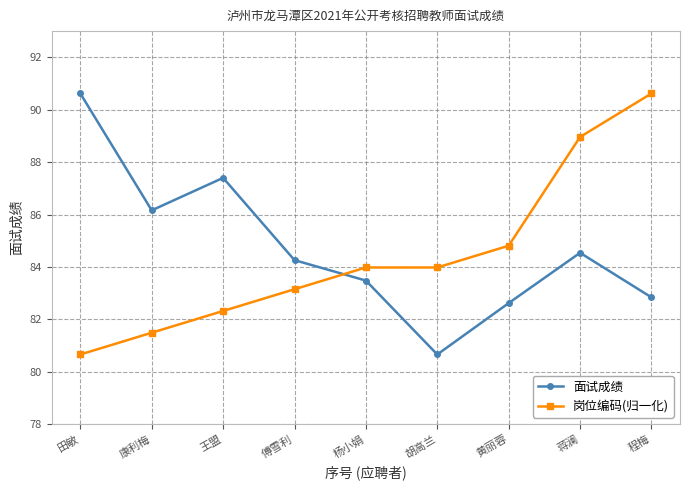

How many distinct data groups are displayed?

2